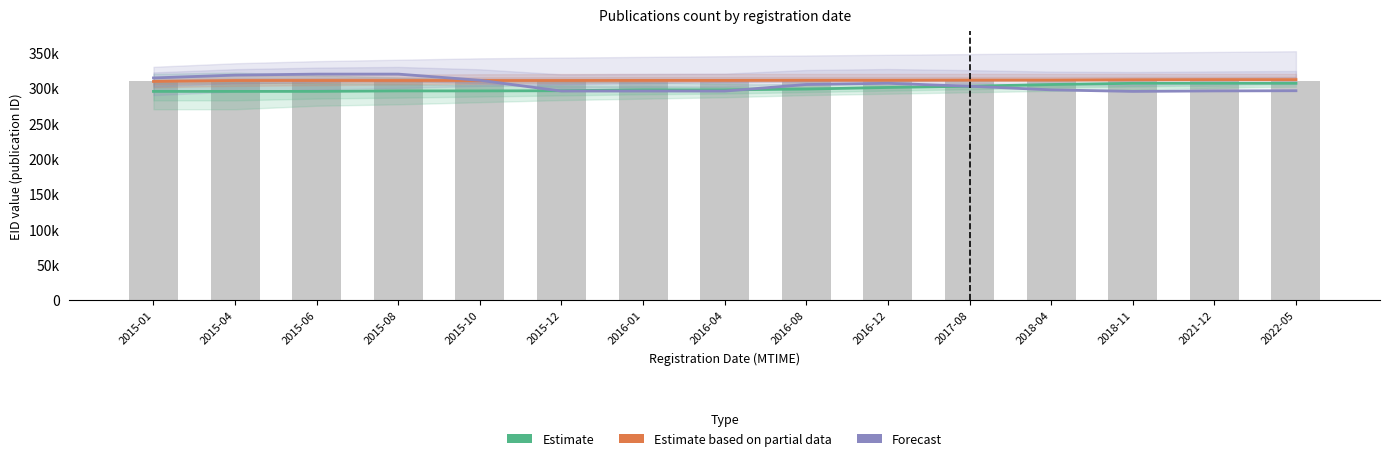

What is the highest value of the Forecast series?

319690